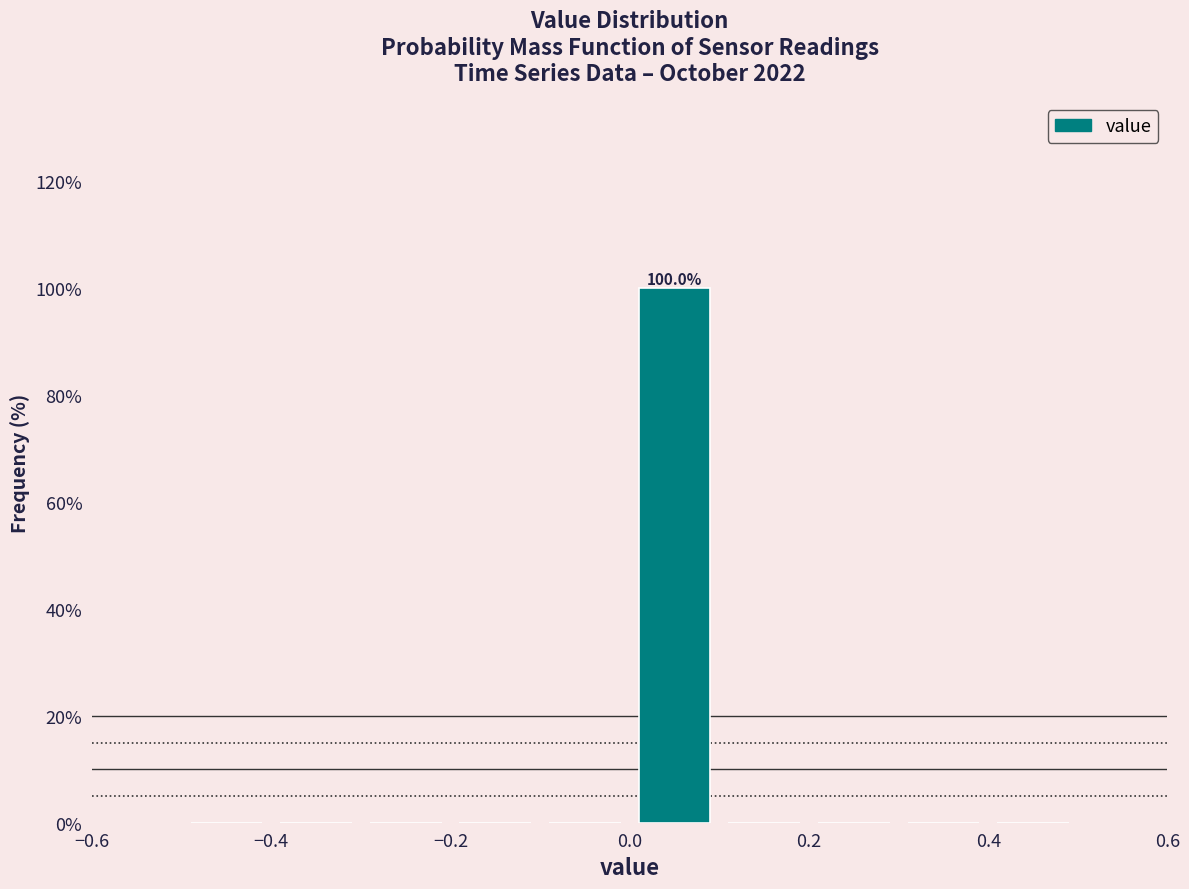

Which range on the x-axis has the tallest bar?

0.0 to 0.1